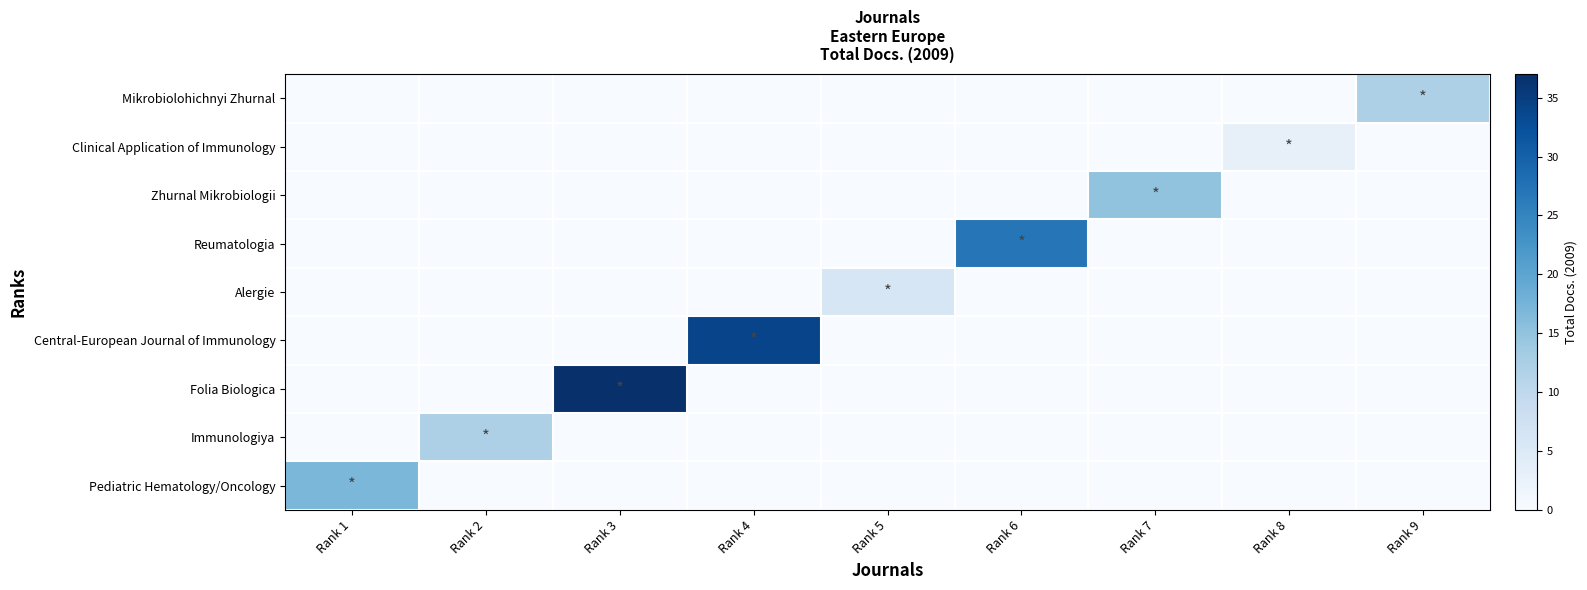

How many categories are shown in the chart?

9